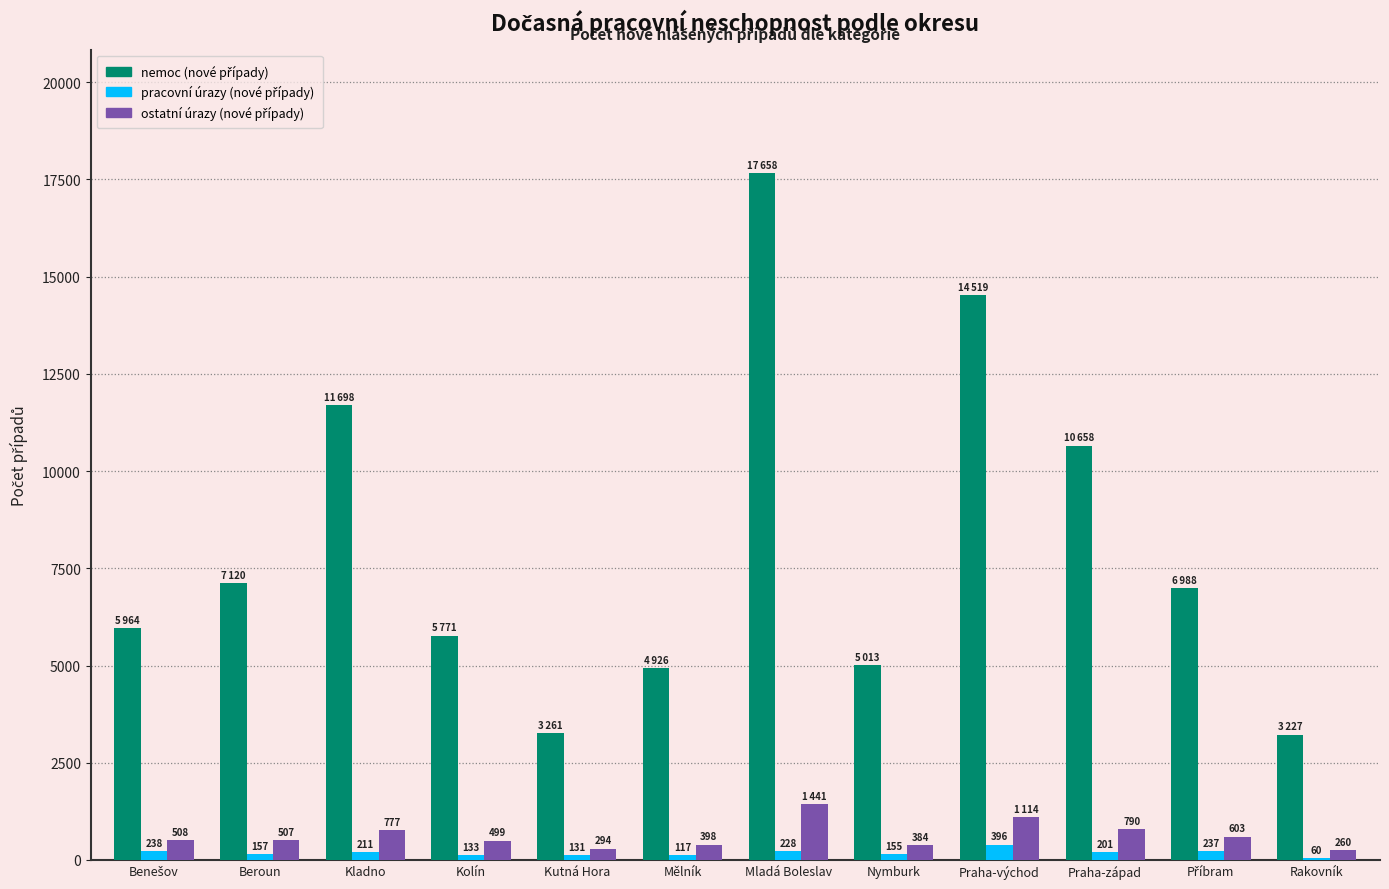

Which label corresponds to the largest value in the chart?

Mladá Boleslav